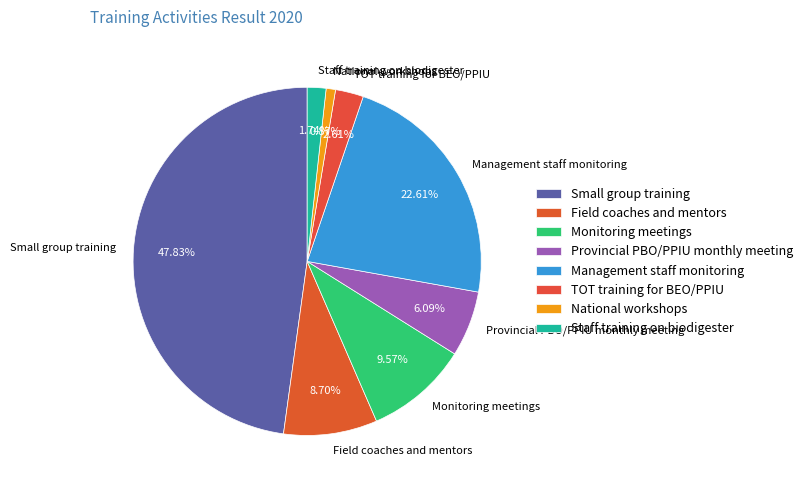

What is the ratio of the value at Small group training to the value at TOT training for BEO/PPIU?

18.3